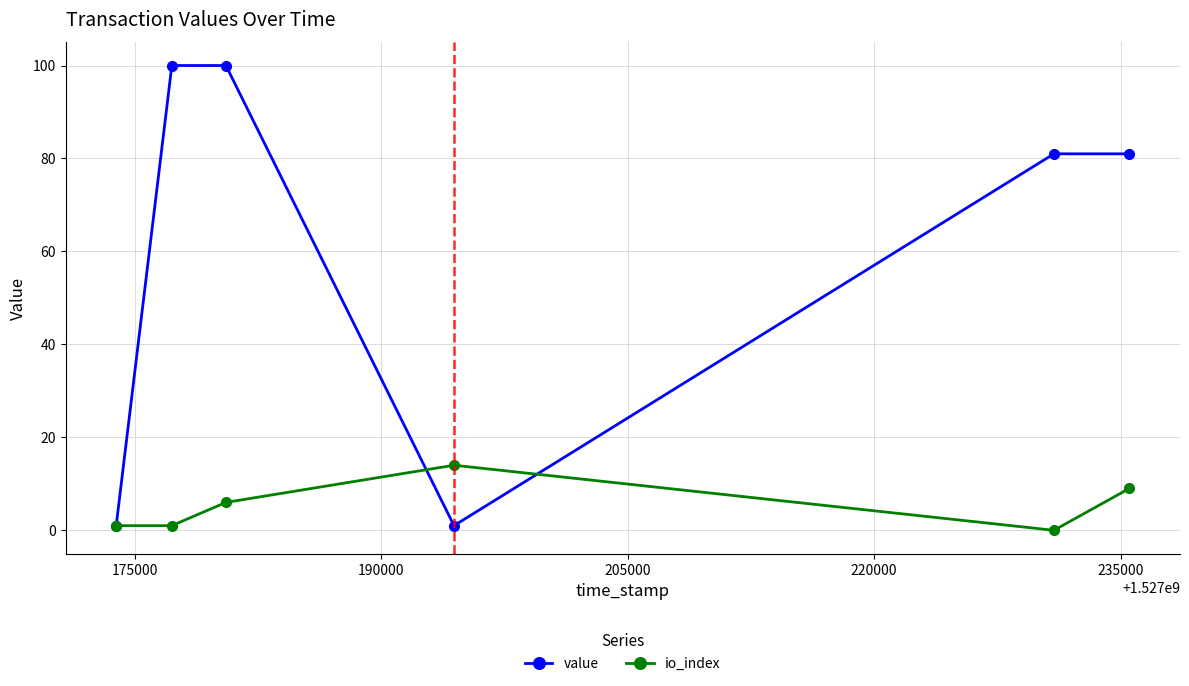

List the series in order of their overall mean, highest first.

value, io_index